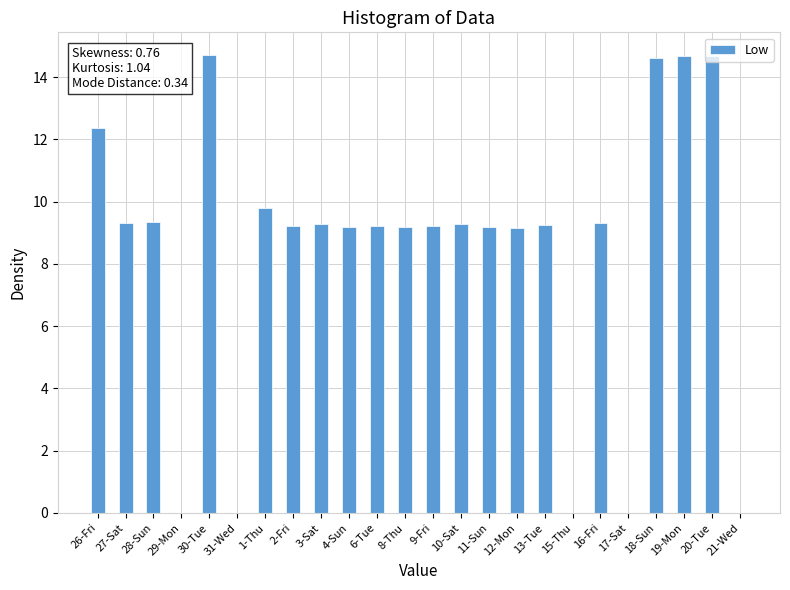

Between 19-Mon and 17-Sat, which is larger?

19-Mon